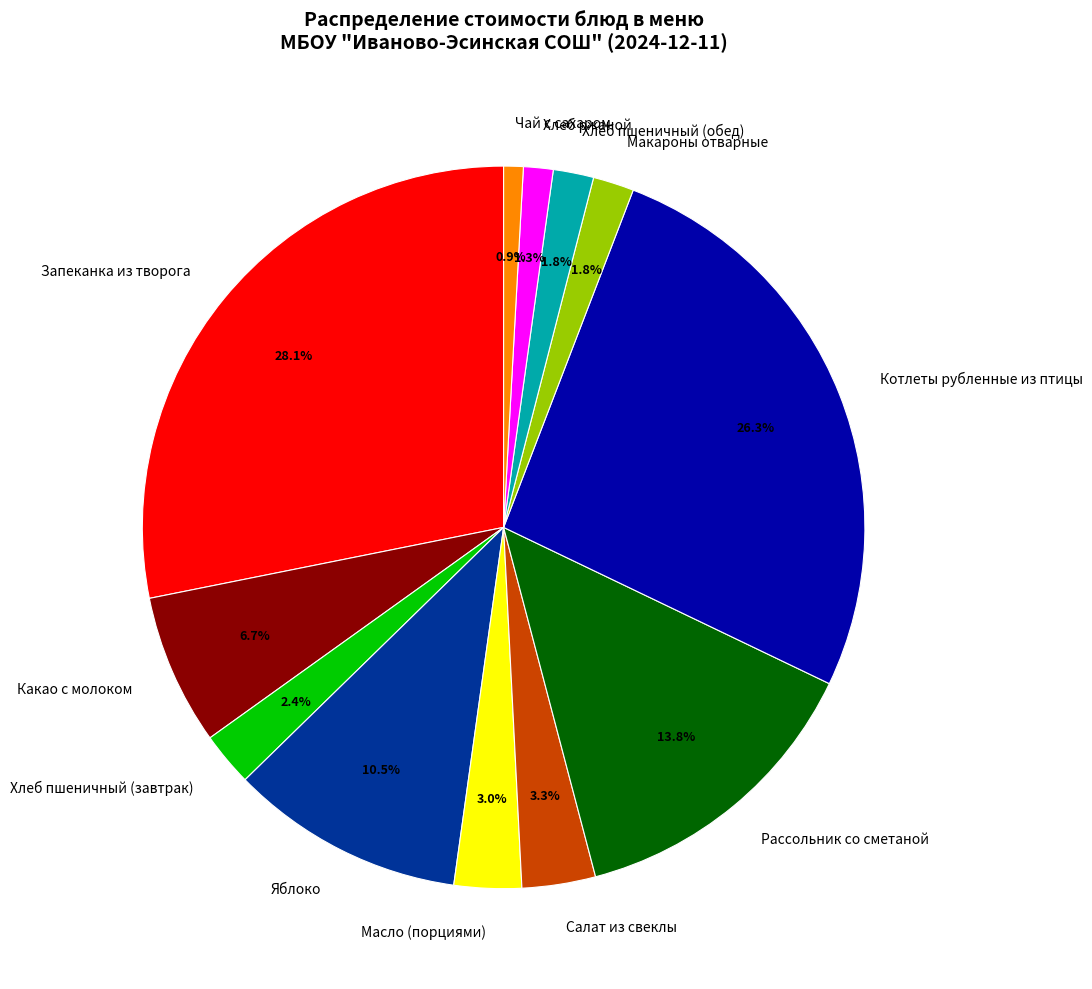

Which slice is the largest?

Запеканка из творога